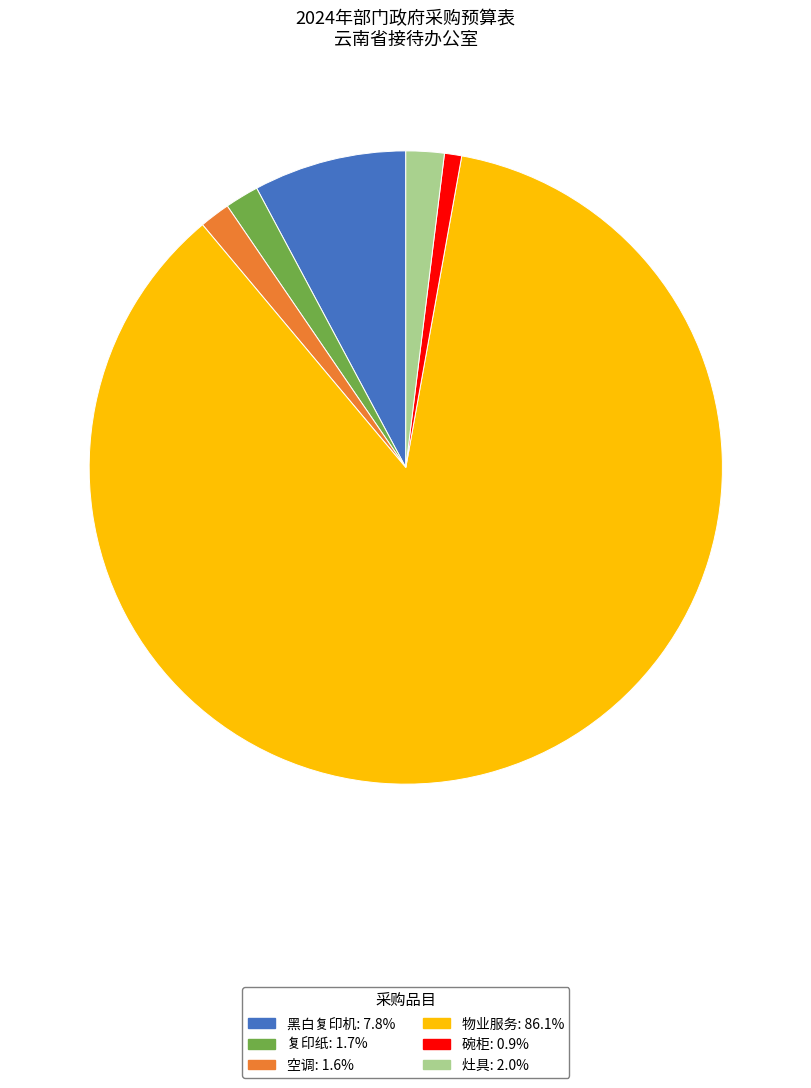

Do 灶具: 2.0% and 复印纸: 1.7% together represent more than half of the pie?

No